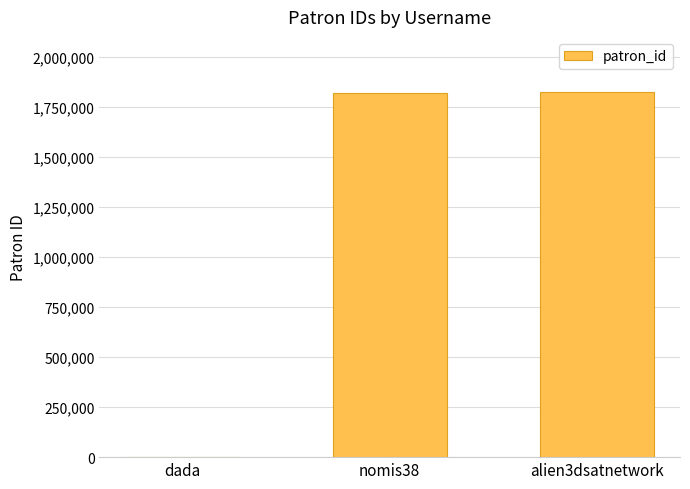

Does the chart contain stacked bars?

No